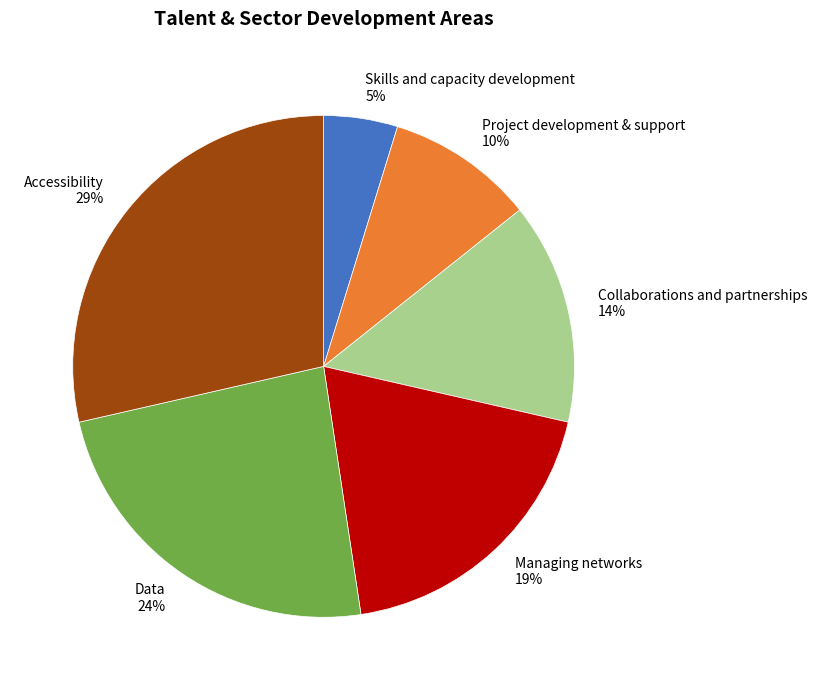

Which has a higher value, Skills and capacity development or Collaborations and partnerships?

Collaborations and partnerships